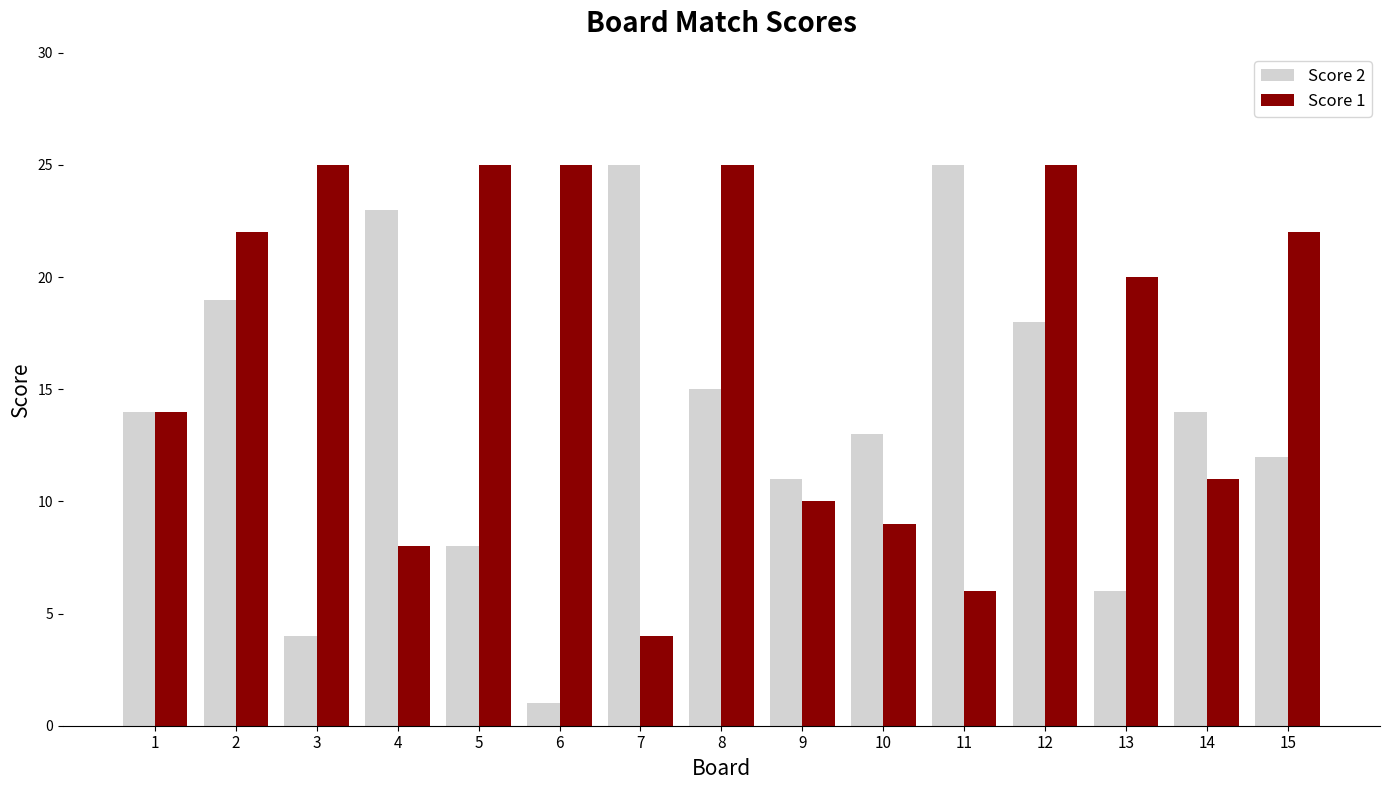

How many distinct data groups are displayed?

2